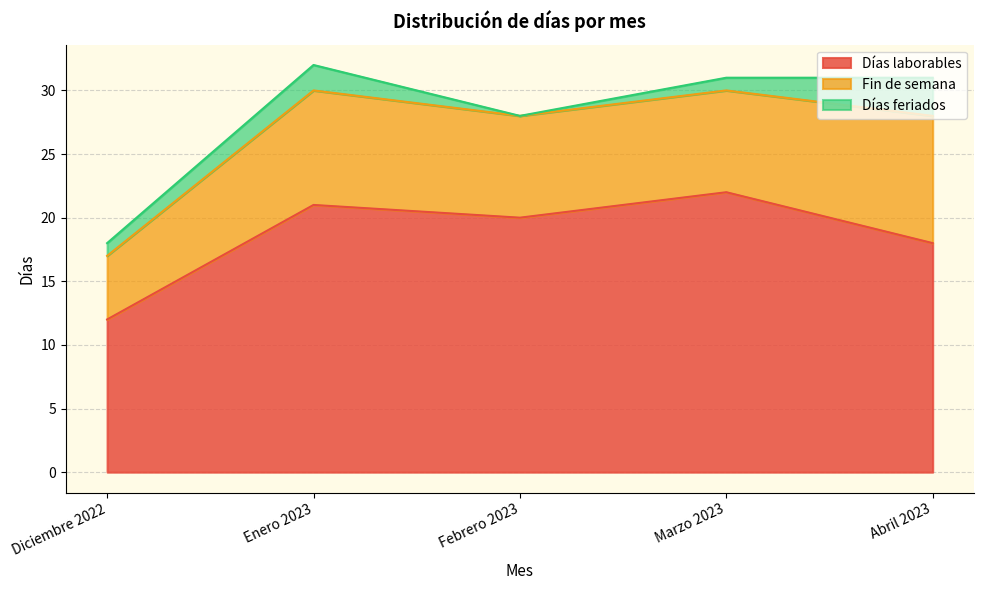

How many positive values does the Días feriados series have?

4